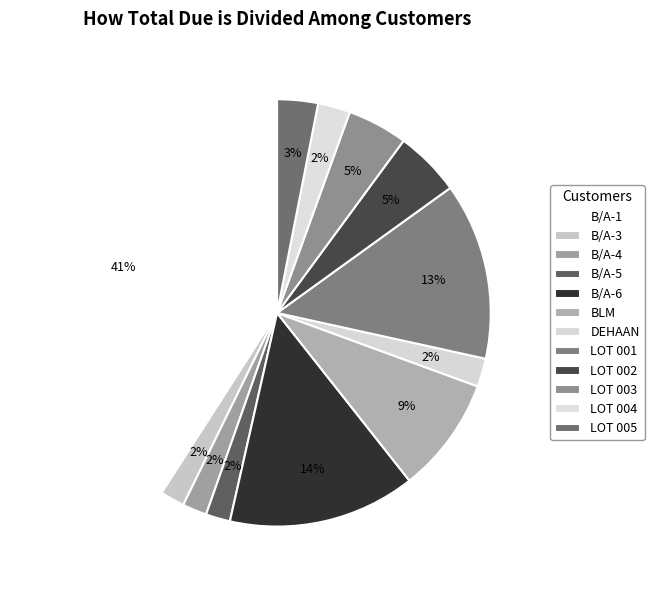

How many segments does this pie chart have?

12